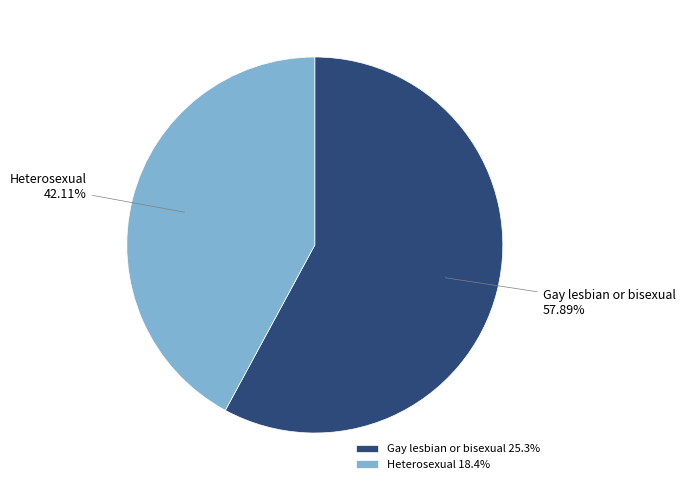

What is the smallest slice in the pie chart?

Heterosexual